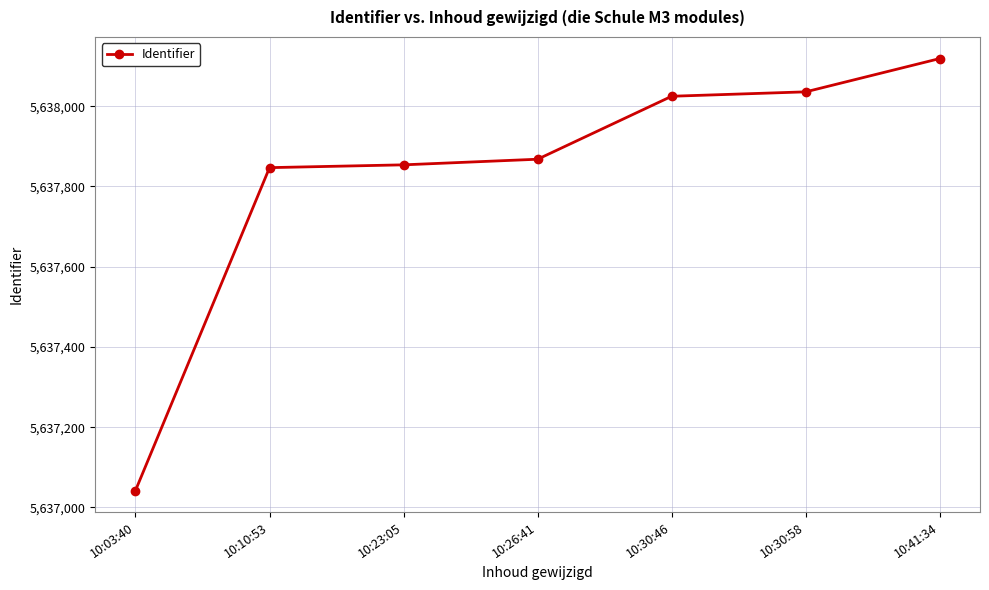

How many lines are shown in the chart?

1